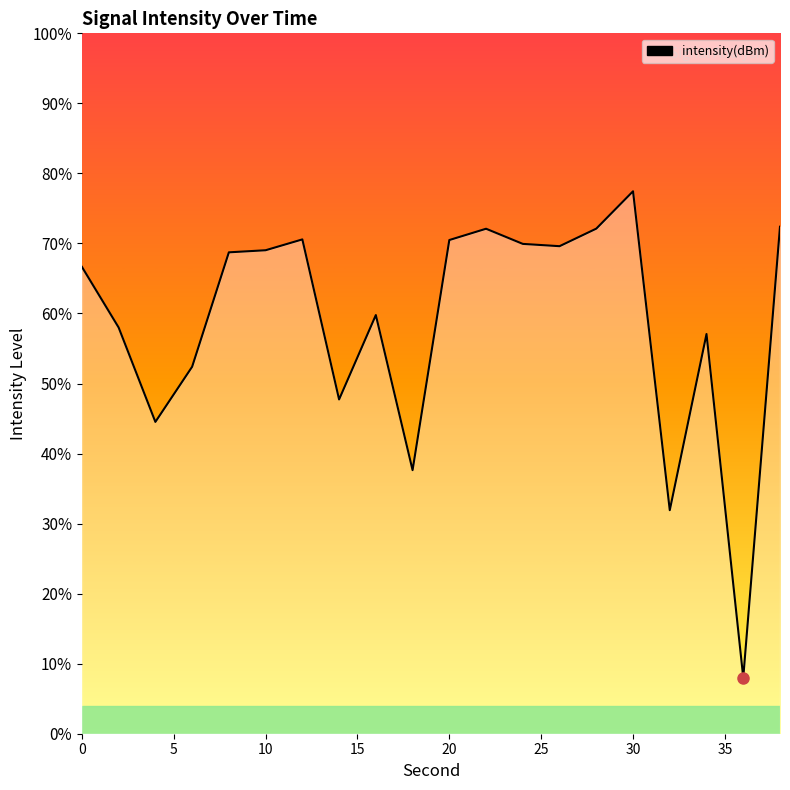

What is the value of the 8th point from the left?

-136.1